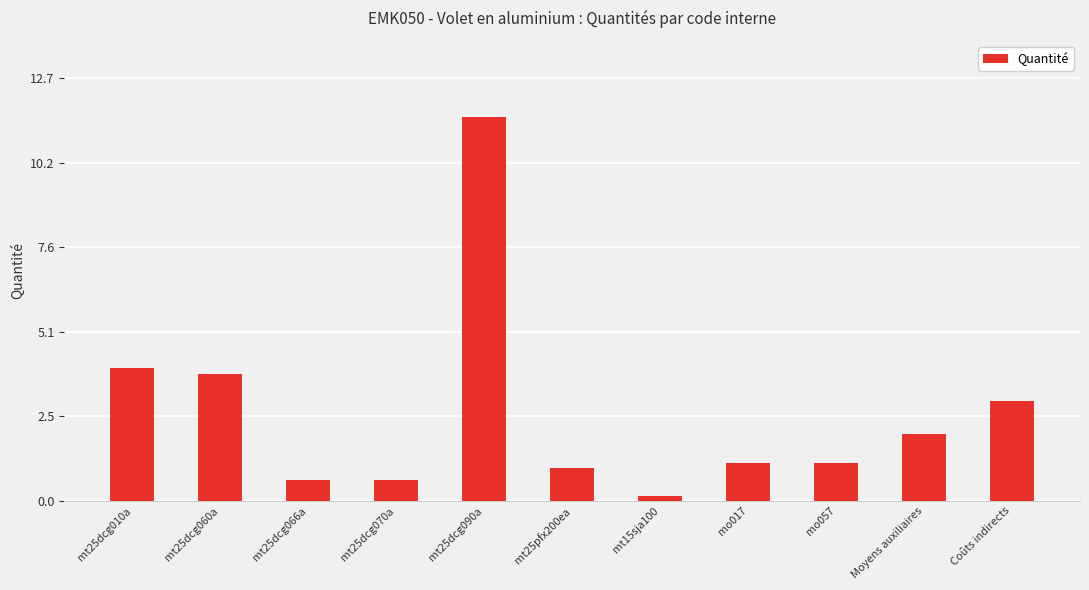

Which category has the highest value across all series?

mt25dcg090a